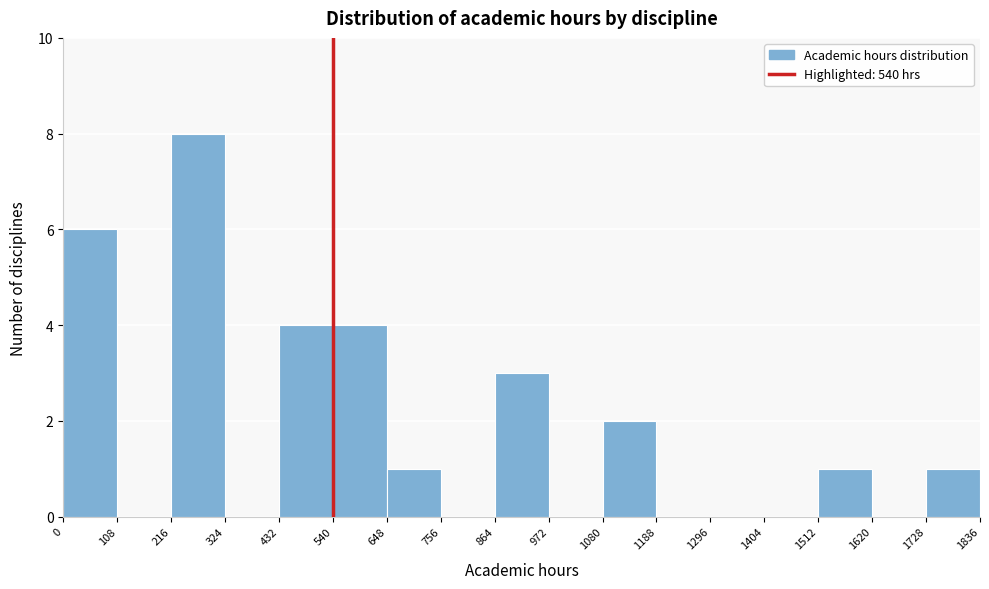

Reading left to right, list every bar in this chart as the range it spans on the x-axis followed by its height. The values are not printed on the chart, so give them approximately, as read against the axis.

0 to 108: 6
108 to 216: 0
216 to 324: 8
324 to 432: 0
432 to 540: 4
540 to 648: 4
648 to 756: 1
756 to 864: 0
864 to 972: 3
972 to 1080: 0
1080 to 1188: 2
1188 to 1296: 0
1296 to 1404: 0
1404 to 1512: 0
1512 to 1620: 1
1620 to 1728: 0
1728 to 1836: 1